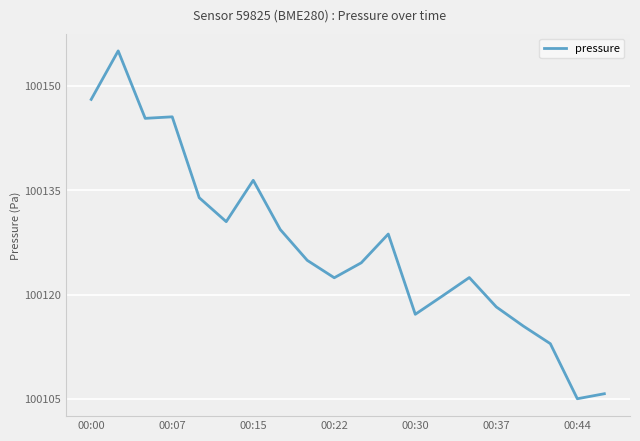

What is the minimum value shown in the chart?

100105.0